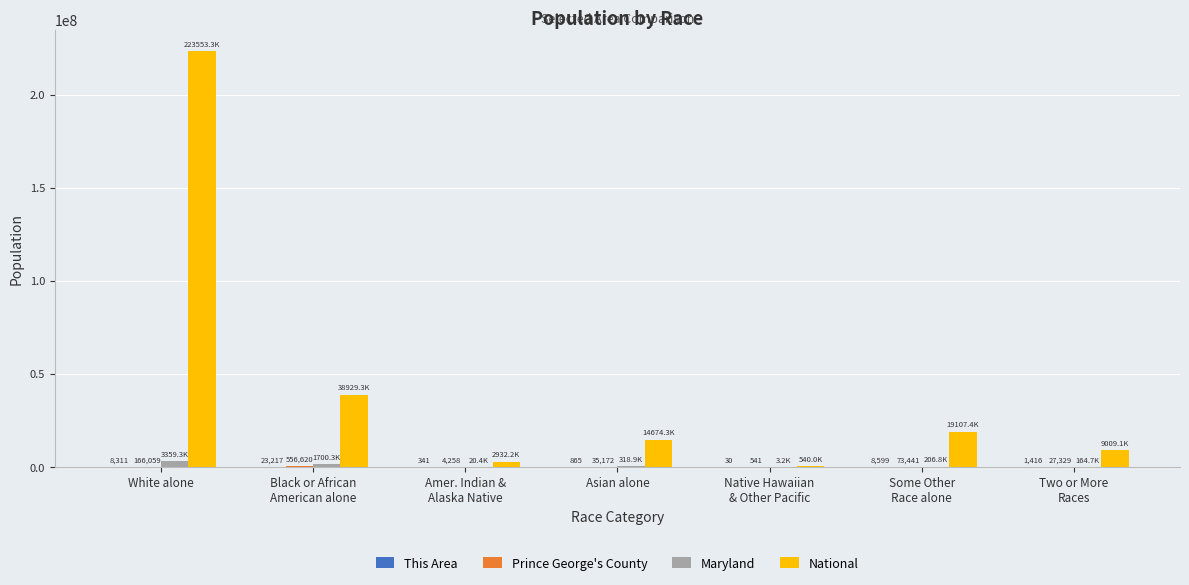

At which category is the sum across all series the highest?

White alone